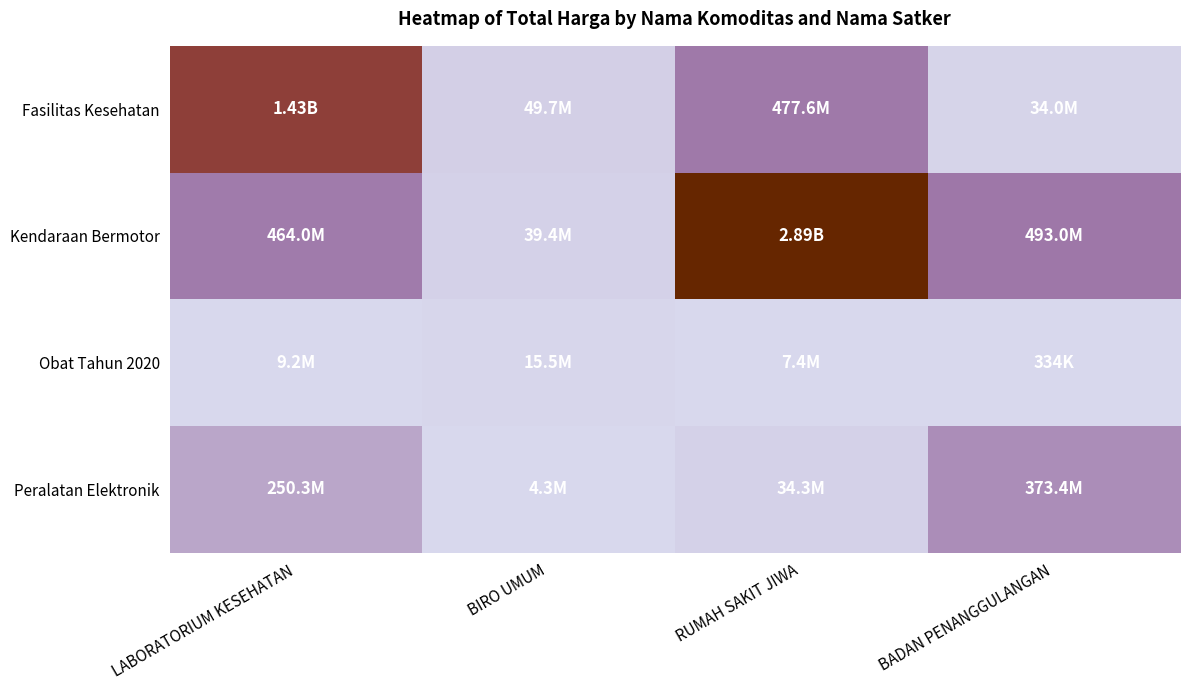

Reading left to right, what are all the values shown in this chart?

Fasilitas Kesehatan: LABORATORIUM KESEHATAN=1425867900	BIRO UMUM=49730040	RUMAH SAKIT JIWA=477600000	BADAN PENANGGULANGAN=34000000
Kendaraan Bermotor: LABORATORIUM KESEHATAN=464002100	BIRO UMUM=39440000	RUMAH SAKIT JIWA=2892122000	BADAN PENANGGULANGAN=493000000
Obat Tahun 2020: LABORATORIUM KESEHATAN=9180000	BIRO UMUM=15513960	RUMAH SAKIT JIWA=7401240	BADAN PENANGGULANGAN=333600
Peralatan Elektronik: LABORATORIUM KESEHATAN=250350000	BIRO UMUM=4350000	RUMAH SAKIT JIWA=34292000	BADAN PENANGGULANGAN=373404000